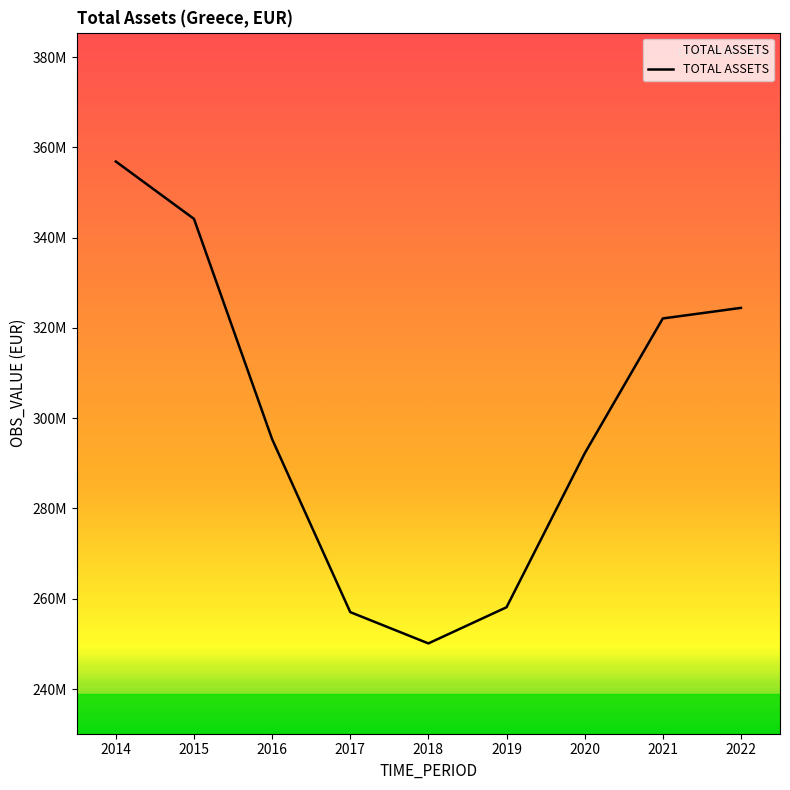

True or false: the data shows 292191566.8 at 2020.

True